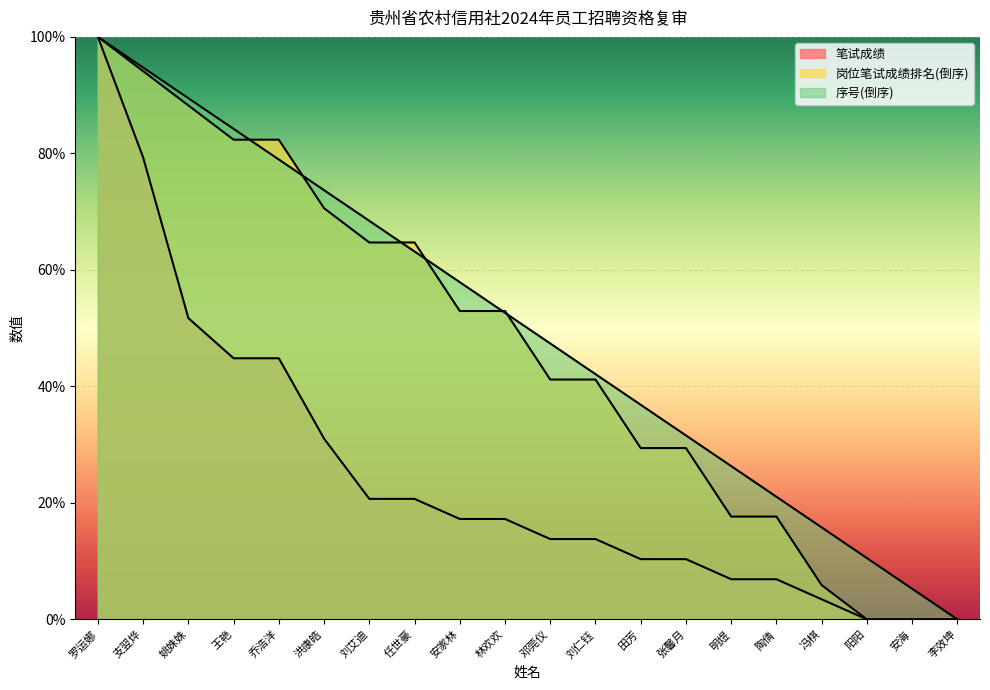

Reading left to right, transcribe all the data shown in this chart.

笔试成绩: 100.0	79.3	51.7	44.8	44.8	31.0	20.7	20.7	17.2	17.2	13.8	13.8	10.3	10.3	6.9	6.9	3.4	0.0	0.0	0.0
岗位笔试成绩排名: 100.0	94.1	88.2	82.4	82.4	70.6	64.7	64.7	52.9	52.9	41.2	41.2	29.4	29.4	17.6	17.6	5.9	0.0	0.0	0.0
序号: 100.0	94.7	89.5	84.2	78.9	73.7	68.4	63.2	57.9	52.6	47.4	42.1	36.8	31.6	26.3	21.1	15.8	10.5	5.3	0.0